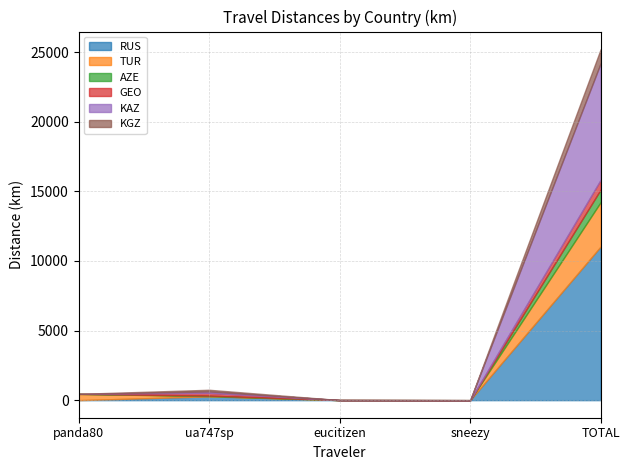

How many intersections are there between RUS and TUR?

1